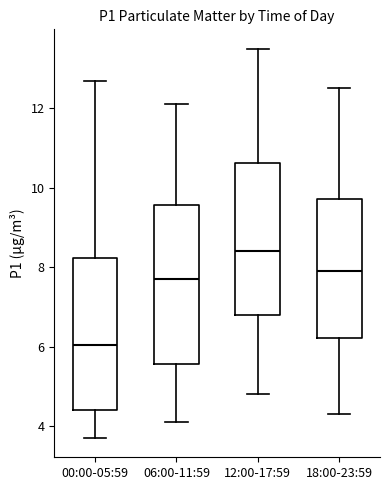

Where is the upper edge of the box for 00:00-05:59 on the y-axis? The values are not printed on the chart, so give them approximately, as read against the axis.

8.2